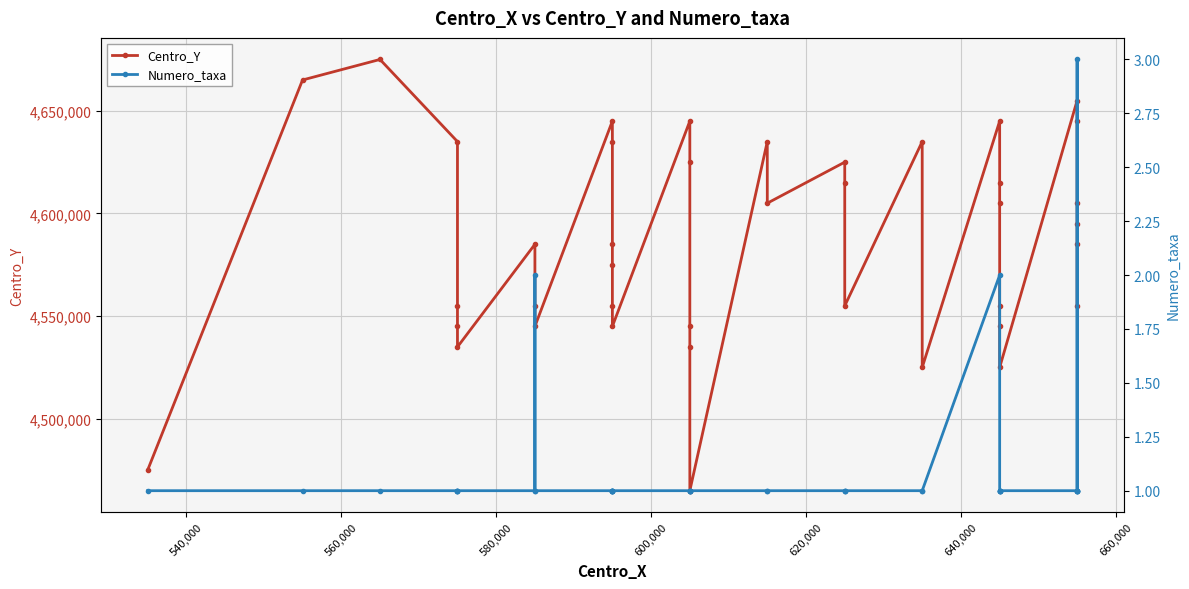

How many series are shown in this chart?

2